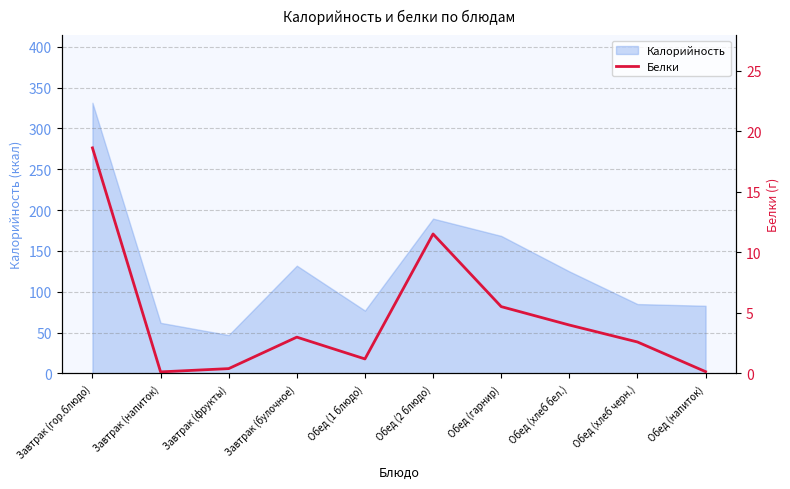

How many interior local valleys (lower than both neighbors) does the data have?

2